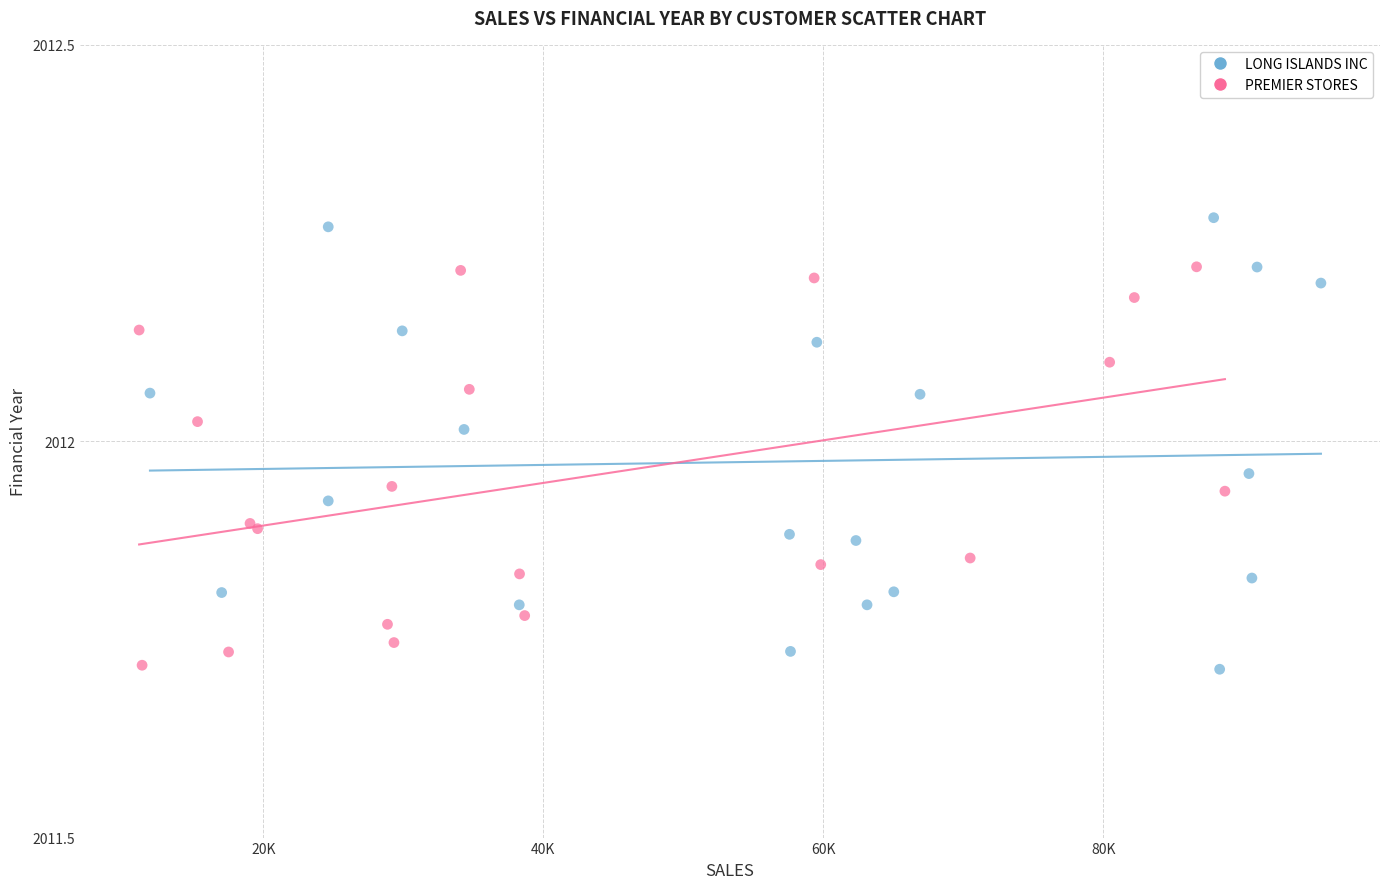

Which series reaches the maximum Y coordinate?

LONG ISLANDS INC